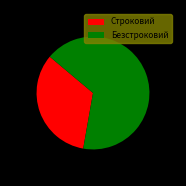

Is it true that Строковий is 33% of the pie?

True